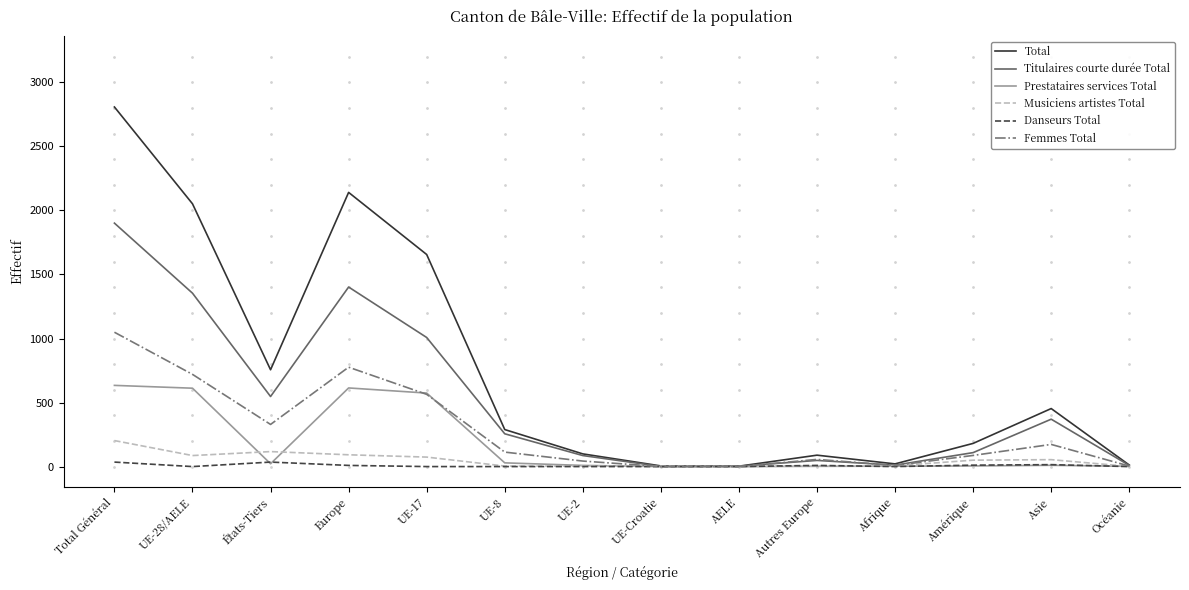

What position from the right is UE-28/AELE?

13